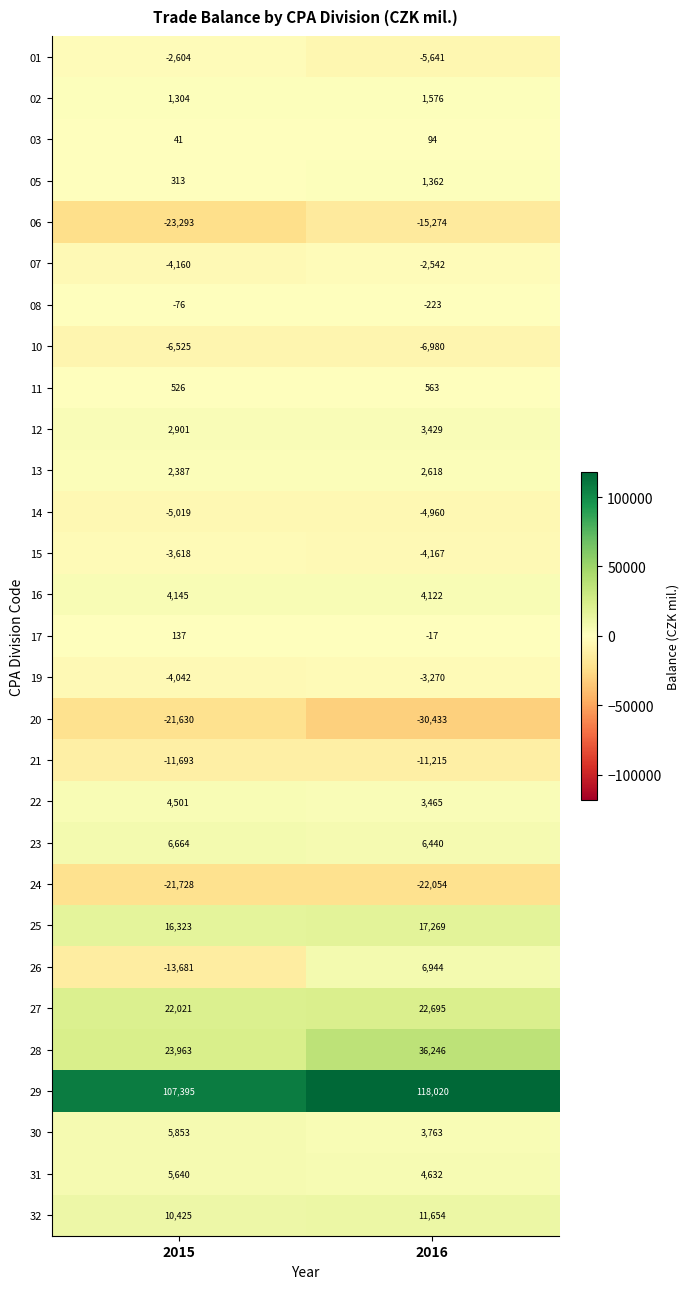

Which series has the largest range (max minus min)?

26